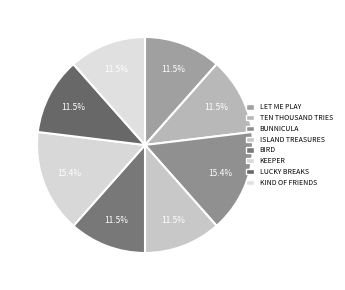

Which category has the smallest portion of the pie?

Let Me Play